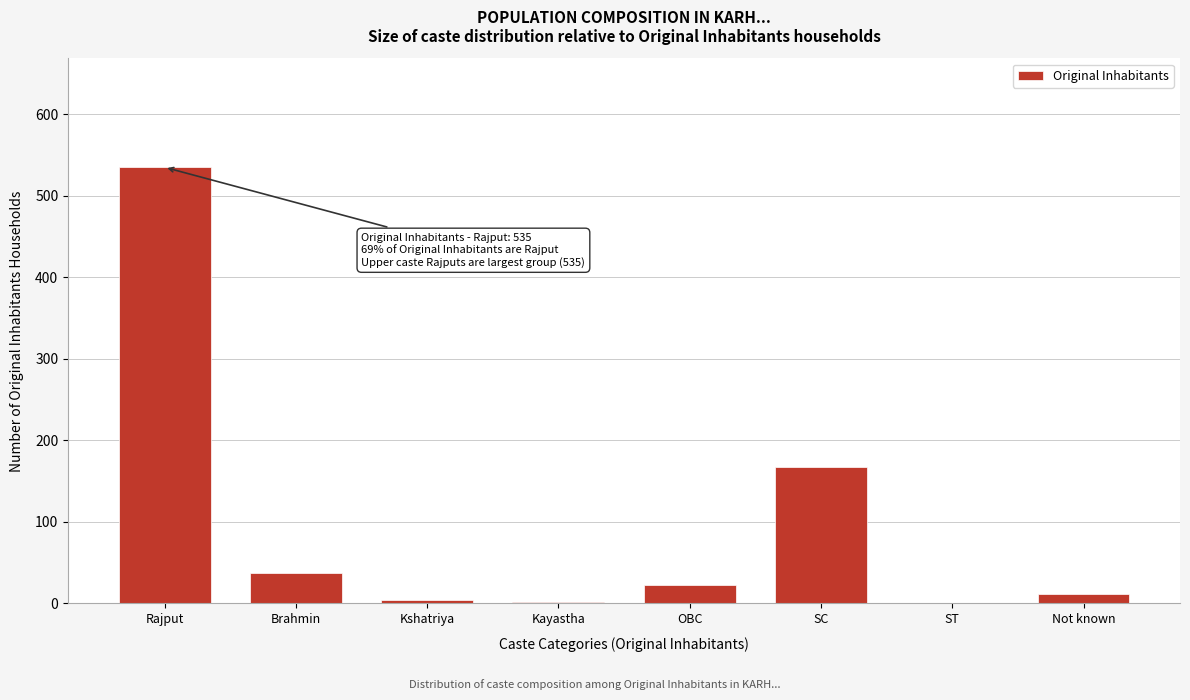

What is the change in value from Rajput to SC?

-368